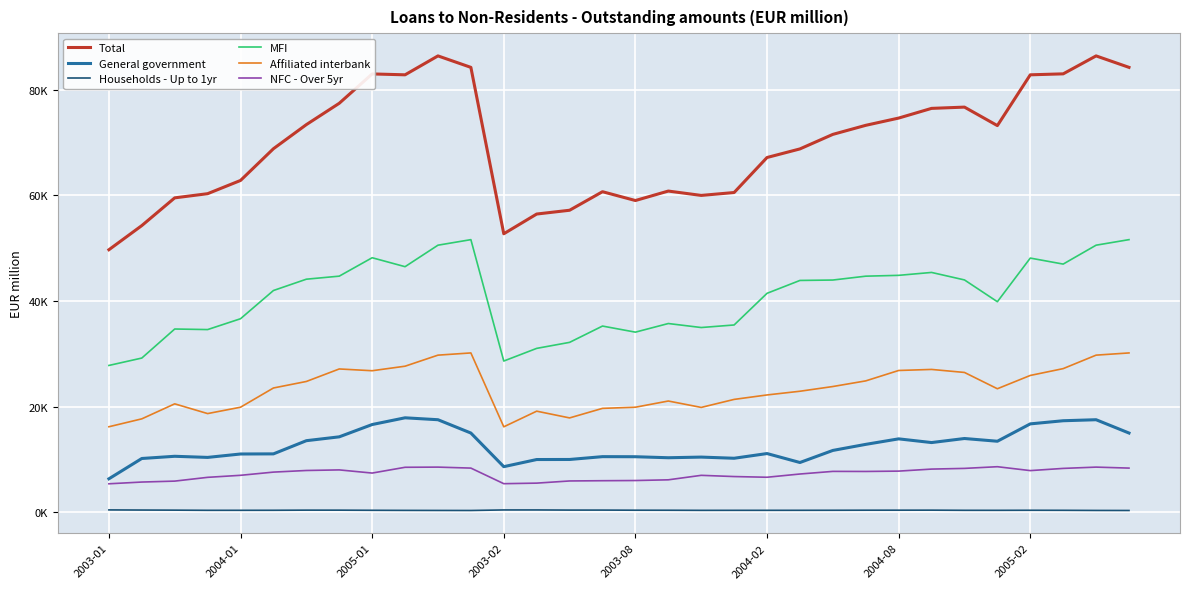

What are all the series names shown in the legend?

Total, General government, Households - Up to 1yr, MFI, Affiliated interbank, NFC - Over 5yr